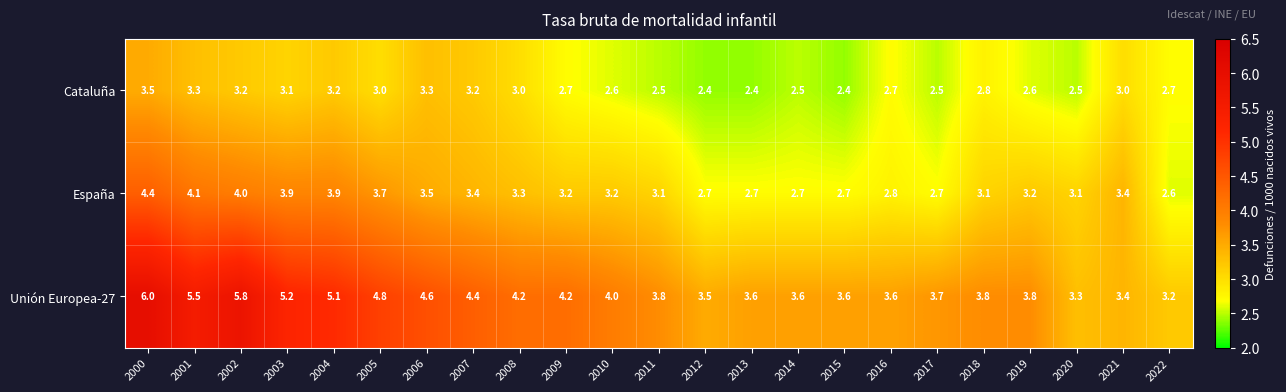

Is the value of Unión Europea-27 at 2021 greater than the value of España at 2018?

Yes